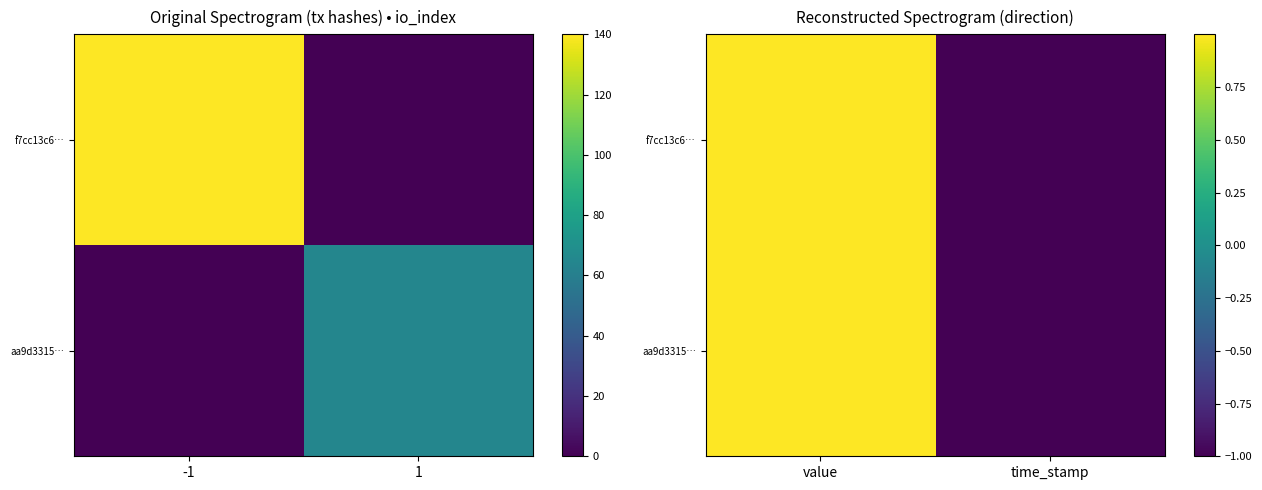

How many series are shown in this chart?

2